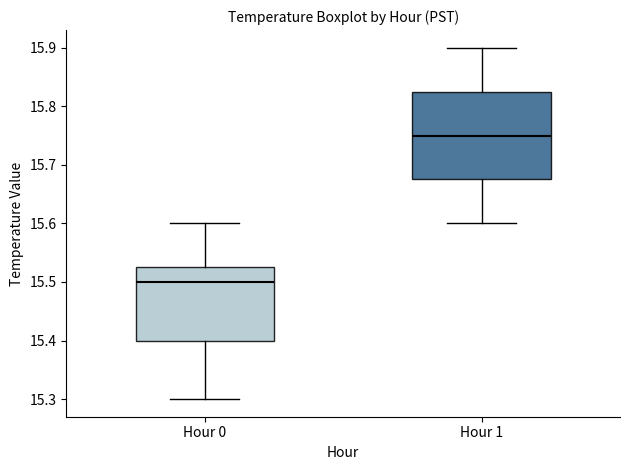

Which box has the highest median line?

Hour 1